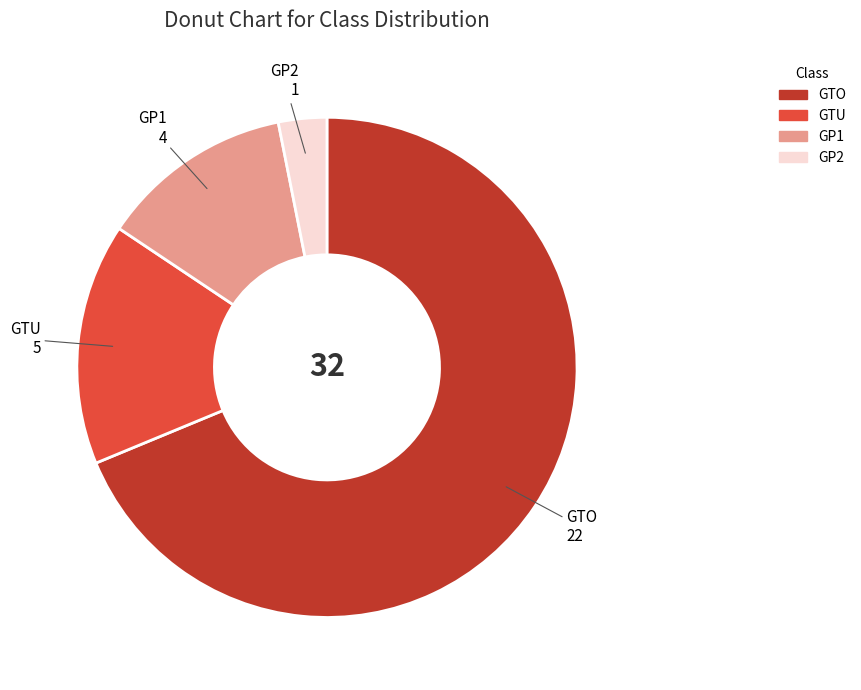

To the nearest percent, what percentage of the pie is GP2?

3%